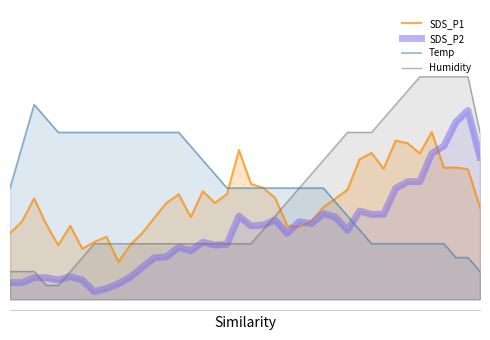

After their last crossing, which series has the higher values: Humidity or Temp?

Humidity